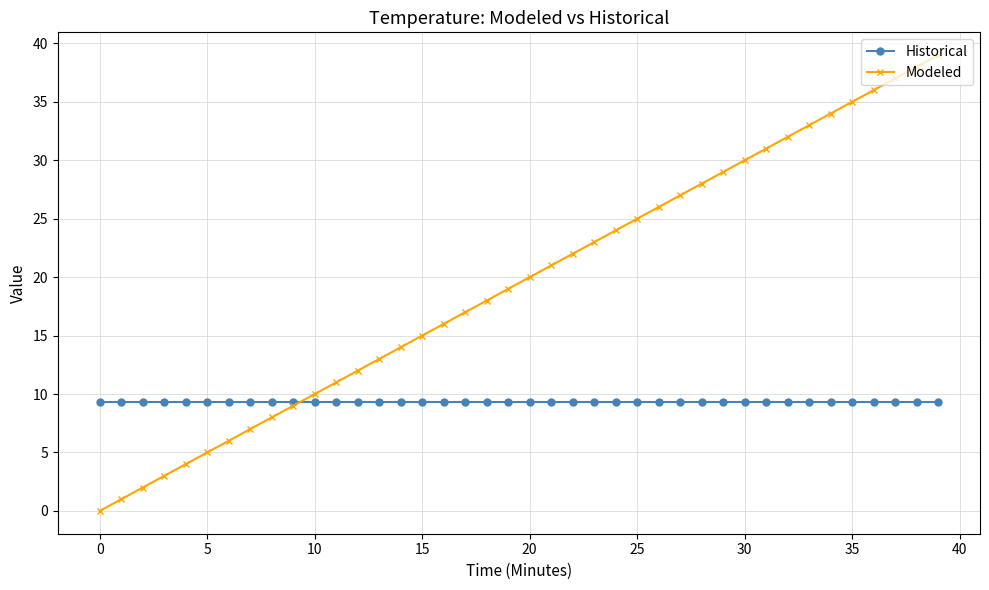

Rank the series by their average value, from lowest to highest.

Historical, Modeled